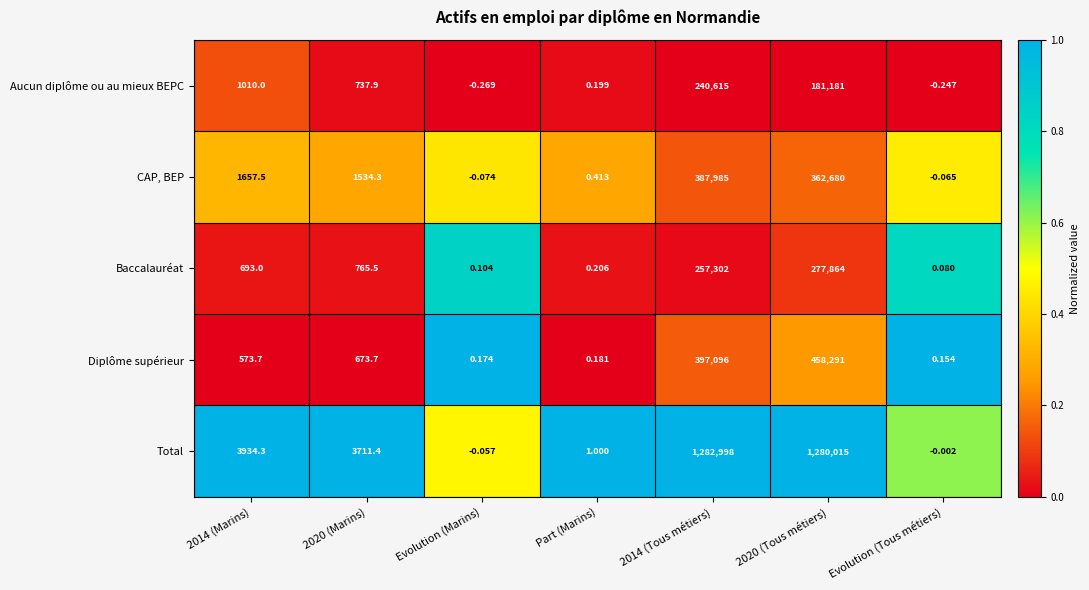

List the series in order of their peak value, lowest first.

Aucun diplôme ou au mieux BEPC, Baccalauréat, CAP, BEP, Diplôme supérieur, Total